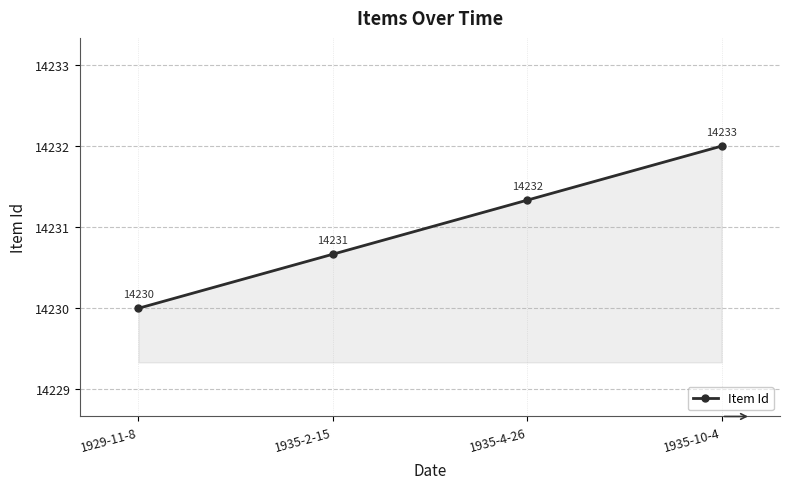

Which label corresponds to the largest value in the chart?

1935-10-4